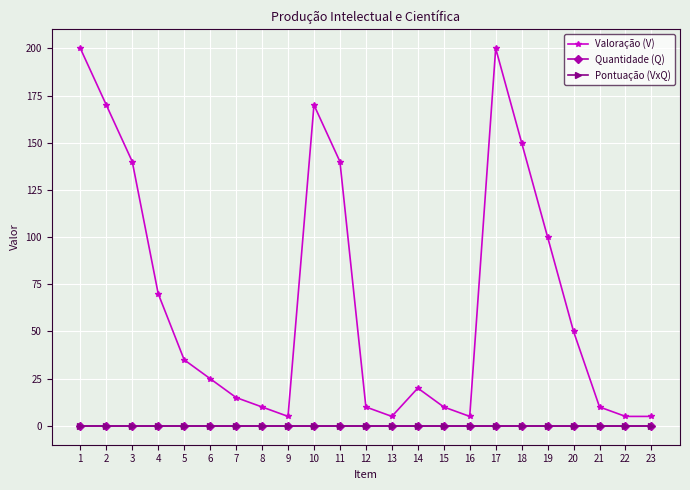

Between 14 and 19, which is larger?

19